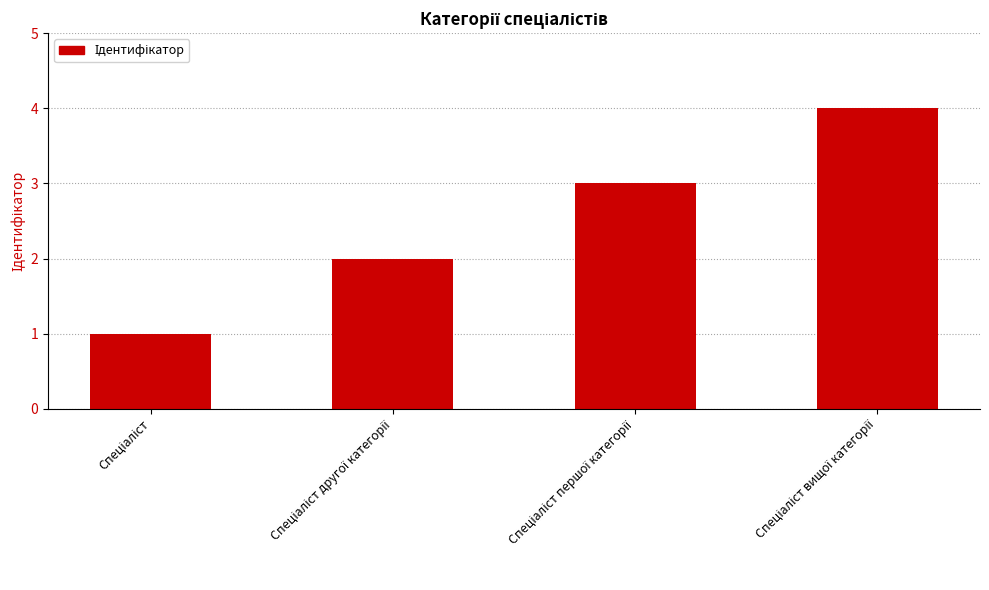

What is the sum of all values?

10